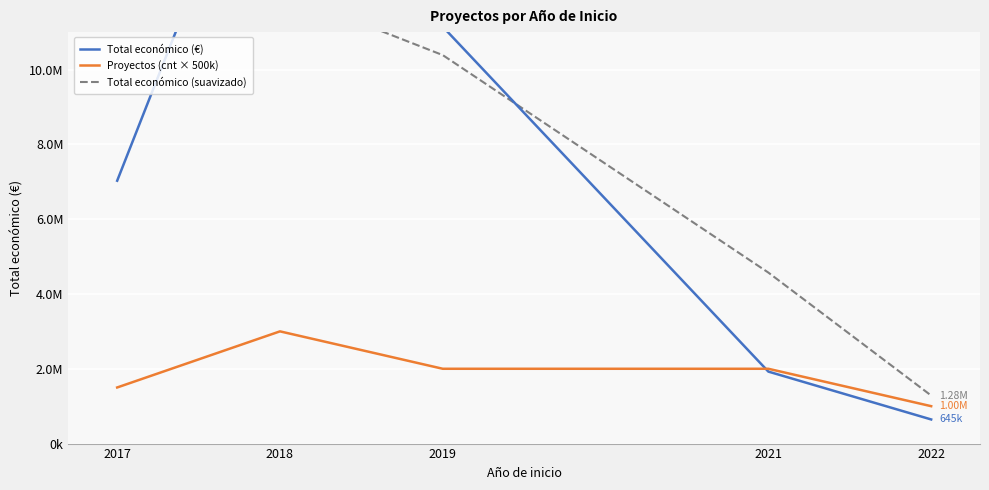

The Total económico (€) series shows 18086282.0 at 2018. True or false?

True